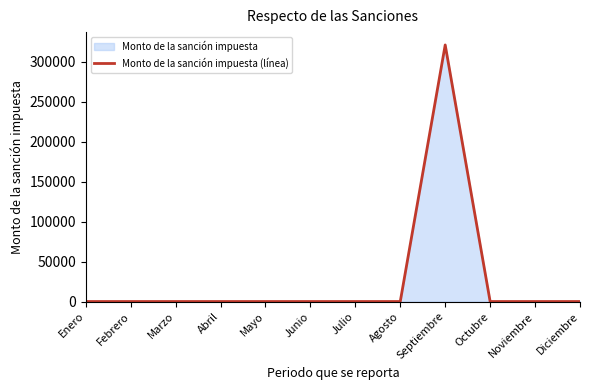

The chart shows a value of -134891.6 at Febrero. True or false?

False